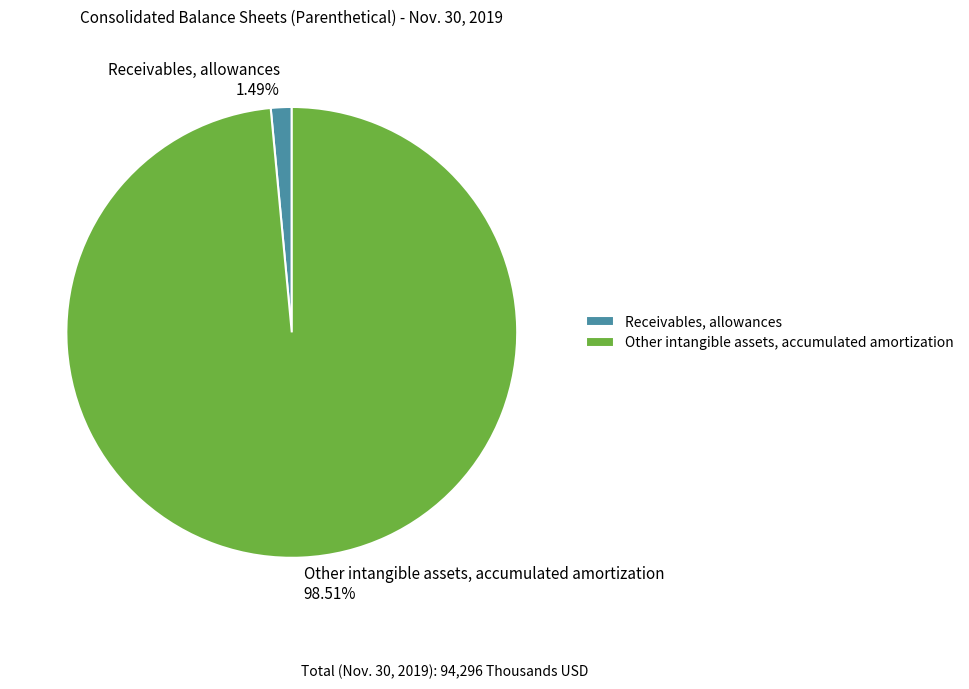

Which category accounts for the majority?

Other intangible assets, accumulated amortization